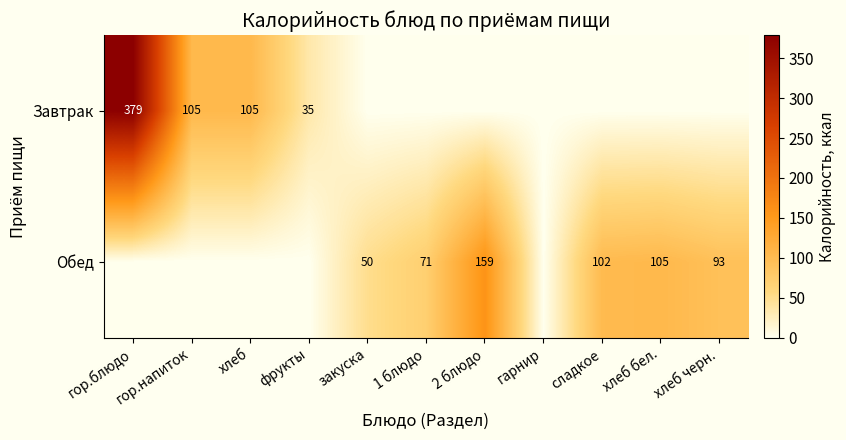

What is the sum of the Завтрак values at гор.напиток and фрукты?

140